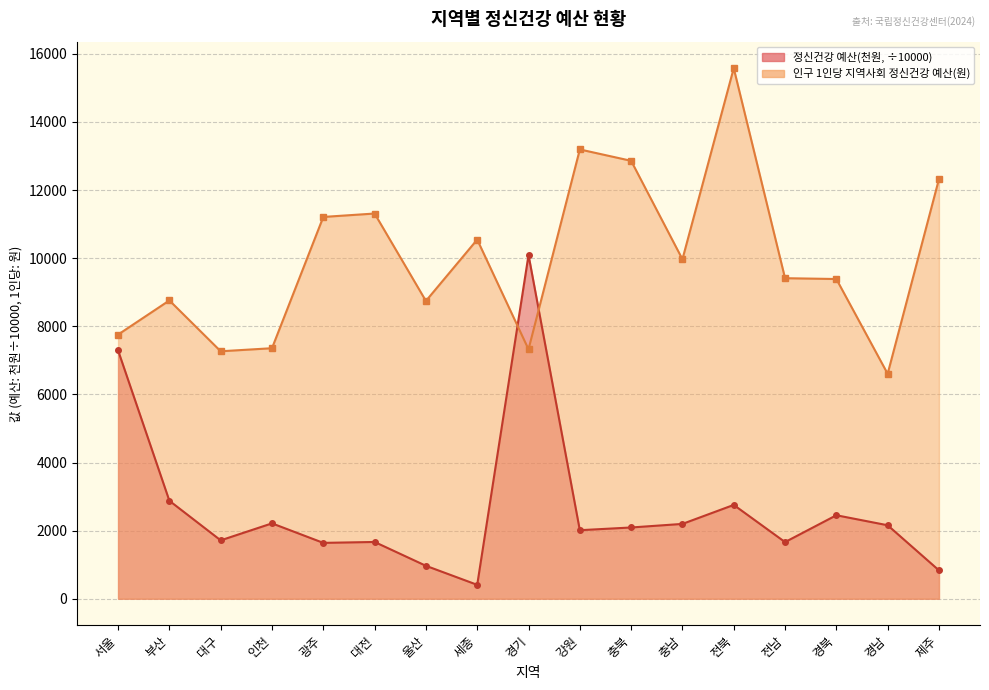

What is the smallest value displayed?

408.5